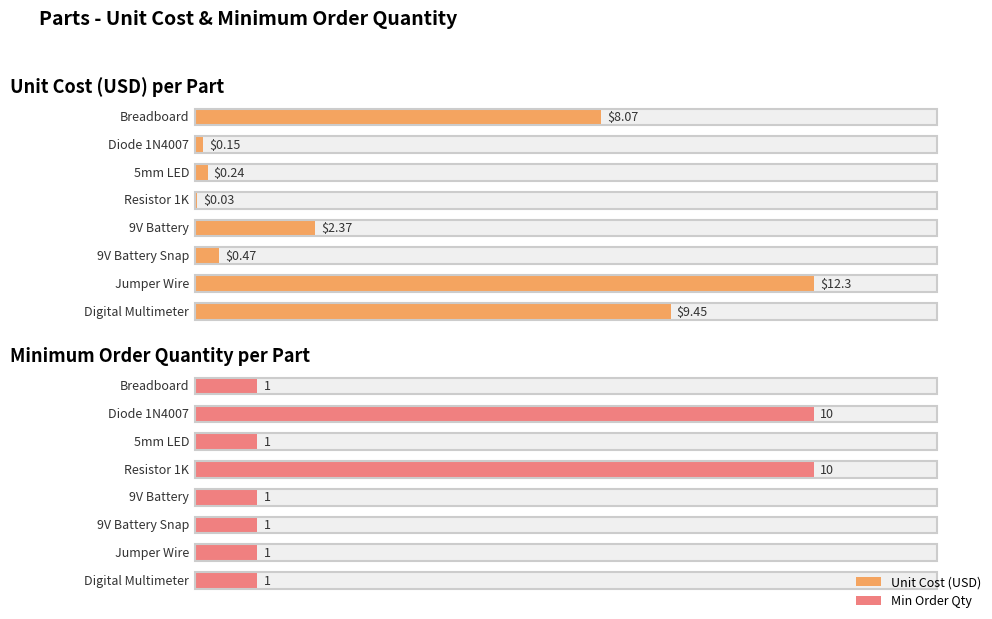

The value of Unit Cost at Breadboard is 11.4. True or false?

False